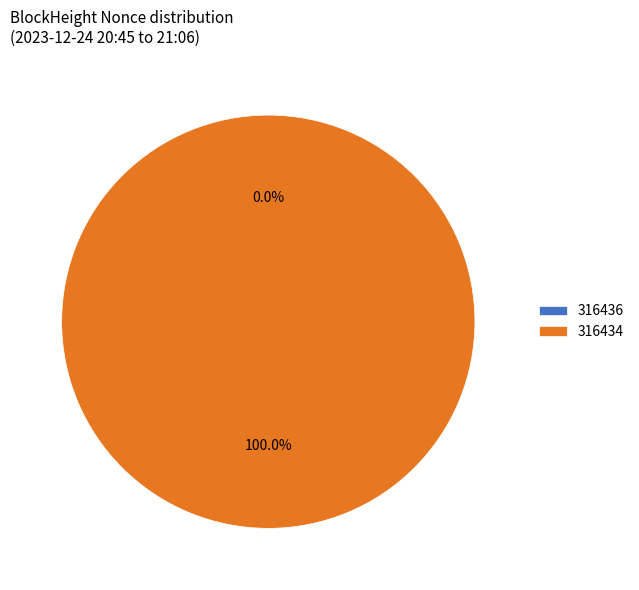

To the nearest percent, what portion does 316434 represent?

100%